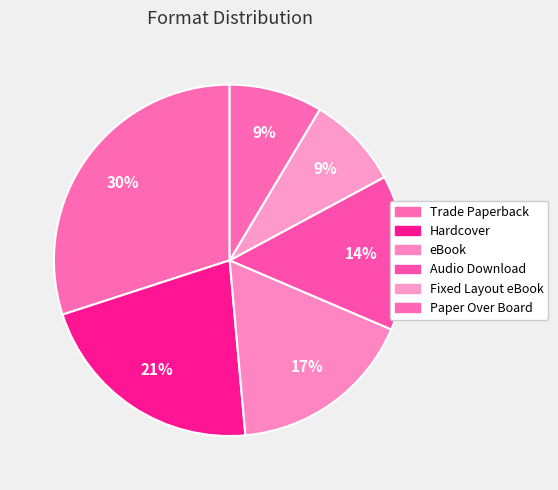

Count the number of slices in the pie.

6